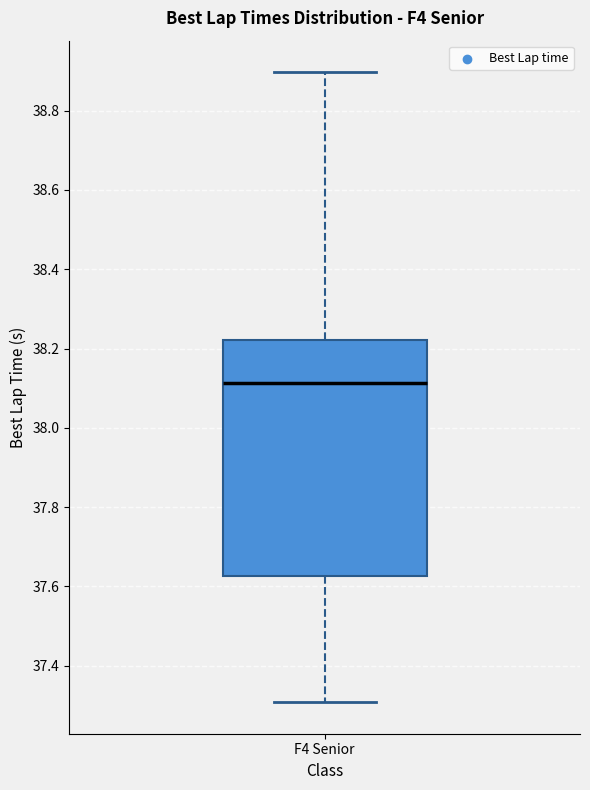

Transcribe this box plot: give where the median line is, the range the box spans, and where the two whiskers end, as read against the y-axis. The values are not printed on the chart, so give them approximately, as read against the axis.

median 38.12, box 37.62 to 38.22, whiskers 37.30 to 38.90